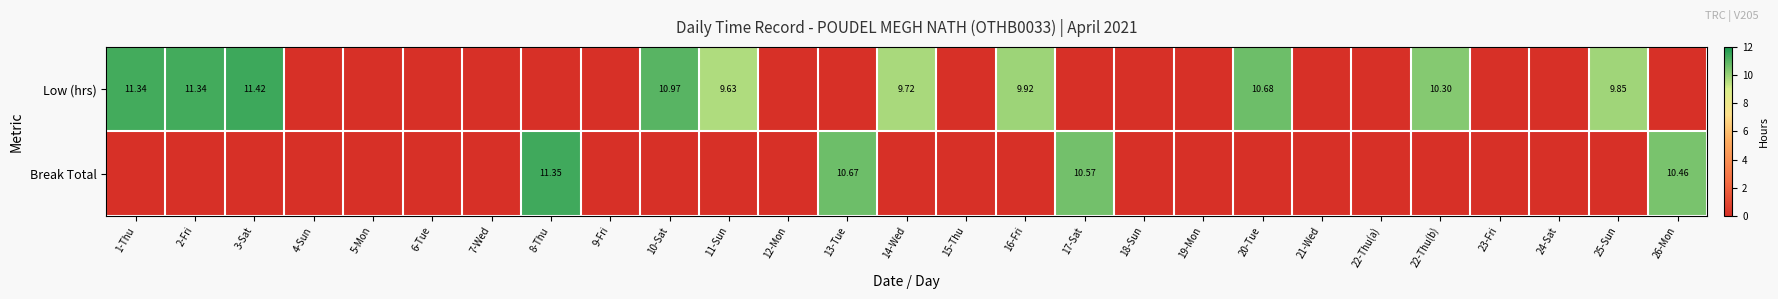

Which series has the largest range (max minus min)?

Low (hrs)